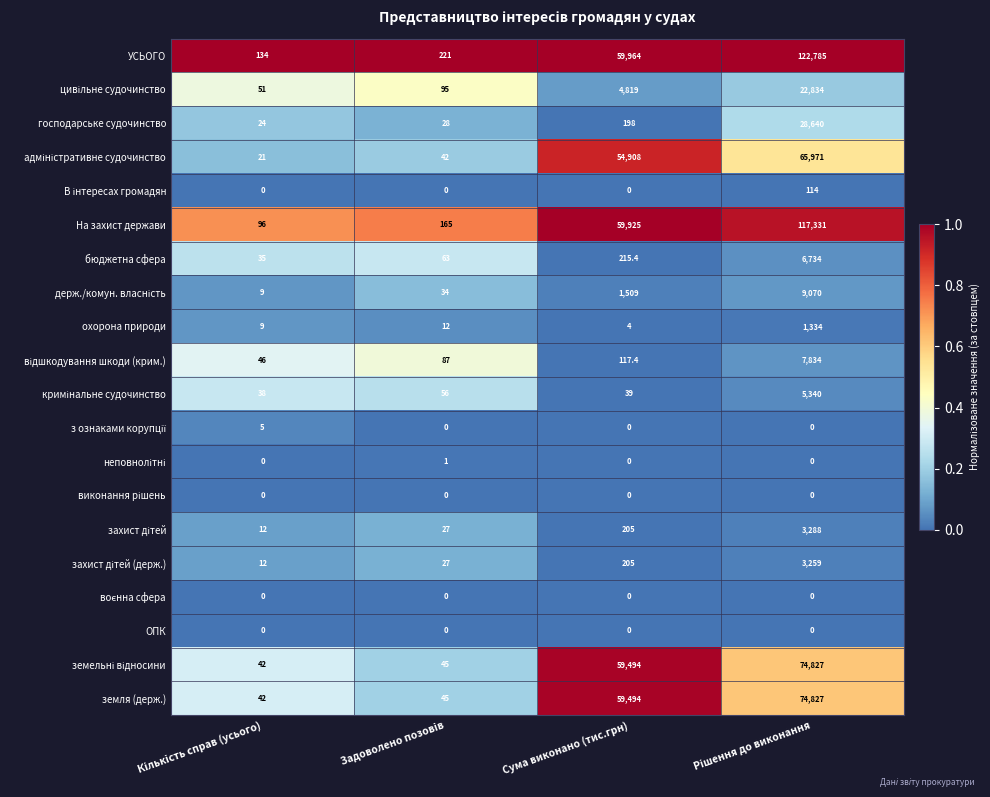

Which series has the largest total across all categories?

УСЬОГО